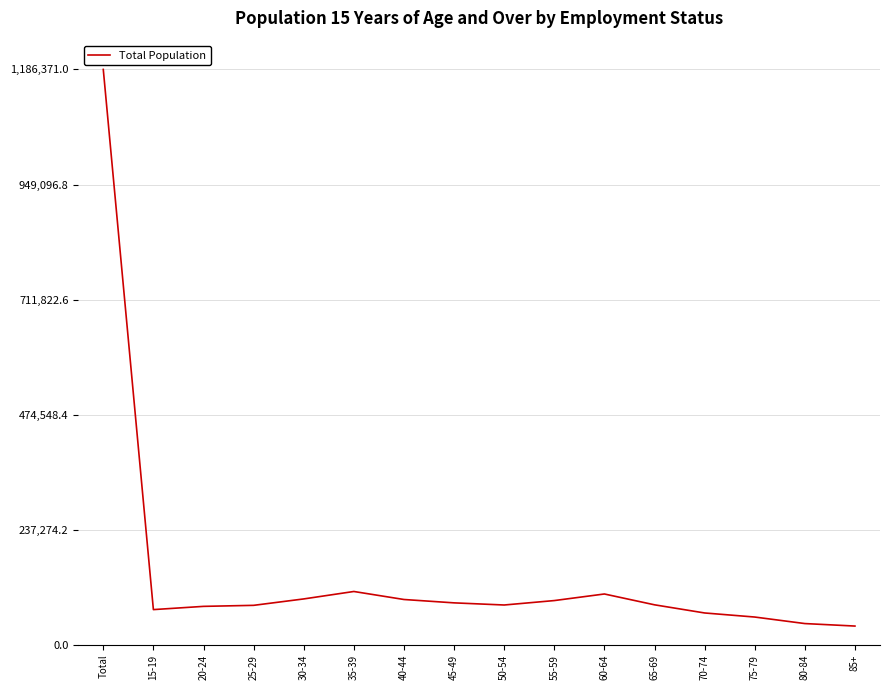

What is the ratio of the value at 75-79 to the value at 80-84?

1.3